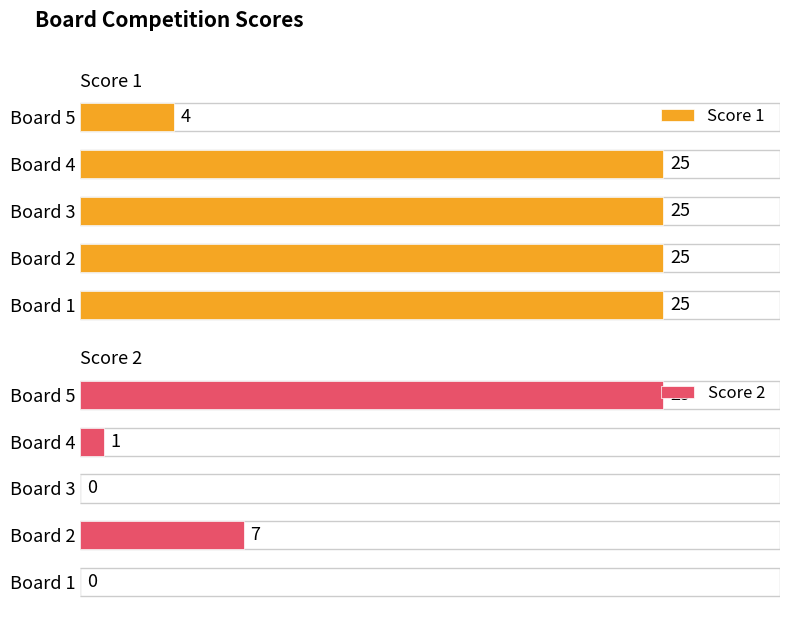

Which series has the widest spread of values?

Score 2